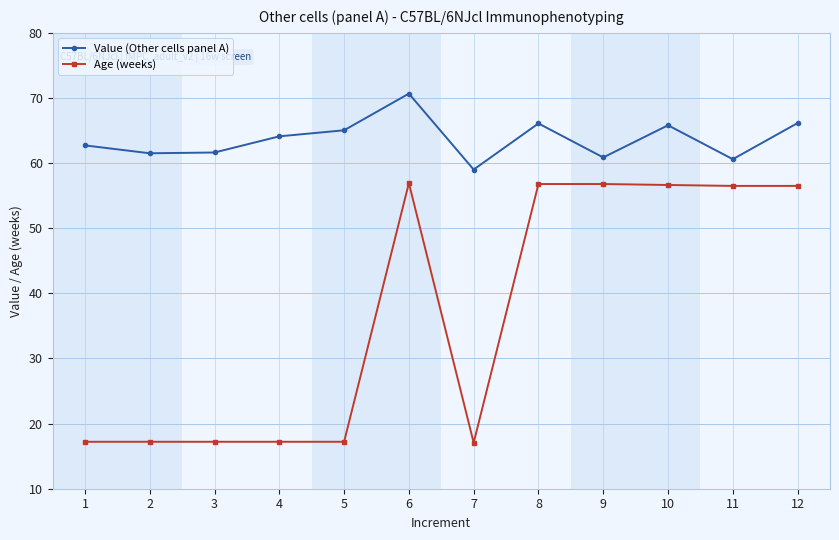

What is the sum of the Value (Other cells panel A) values at 2 and 11?

122.1